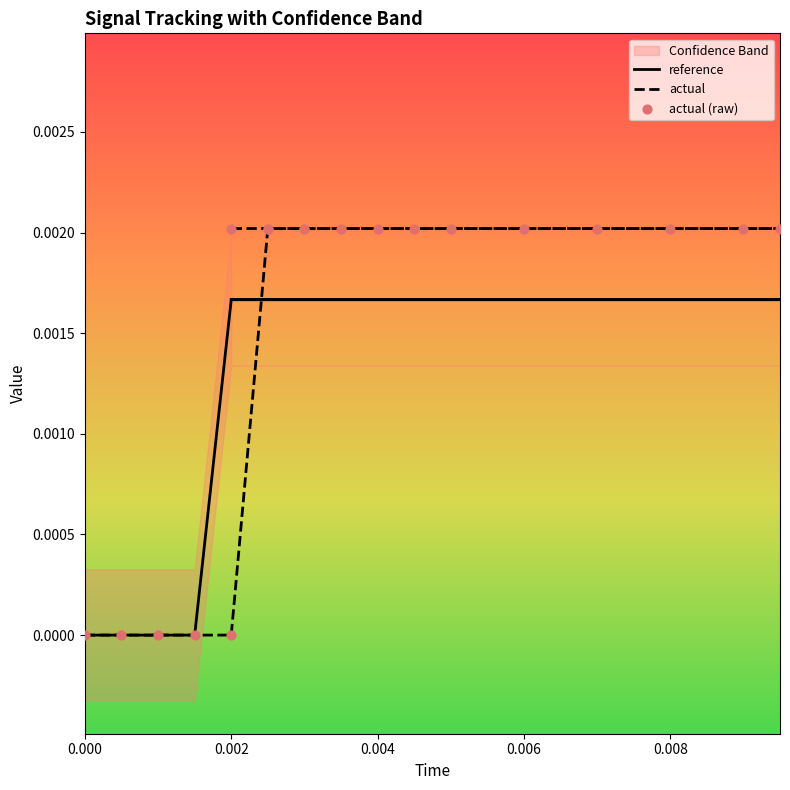

Is the value of actual (raw) at 15 greater than the value of actual at 9?

No